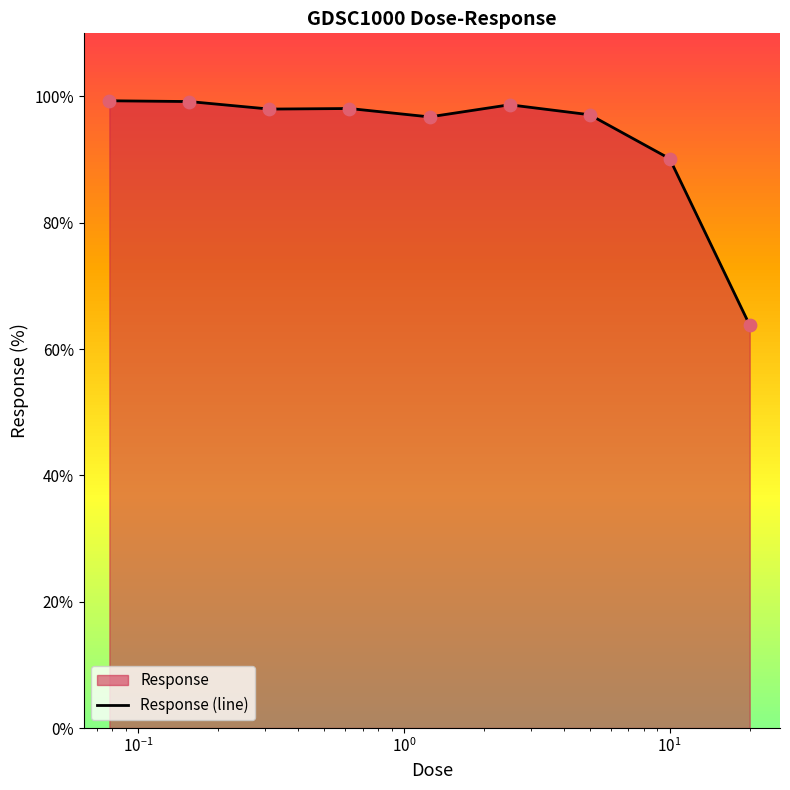

What is the minimum value shown in the chart?

63.8